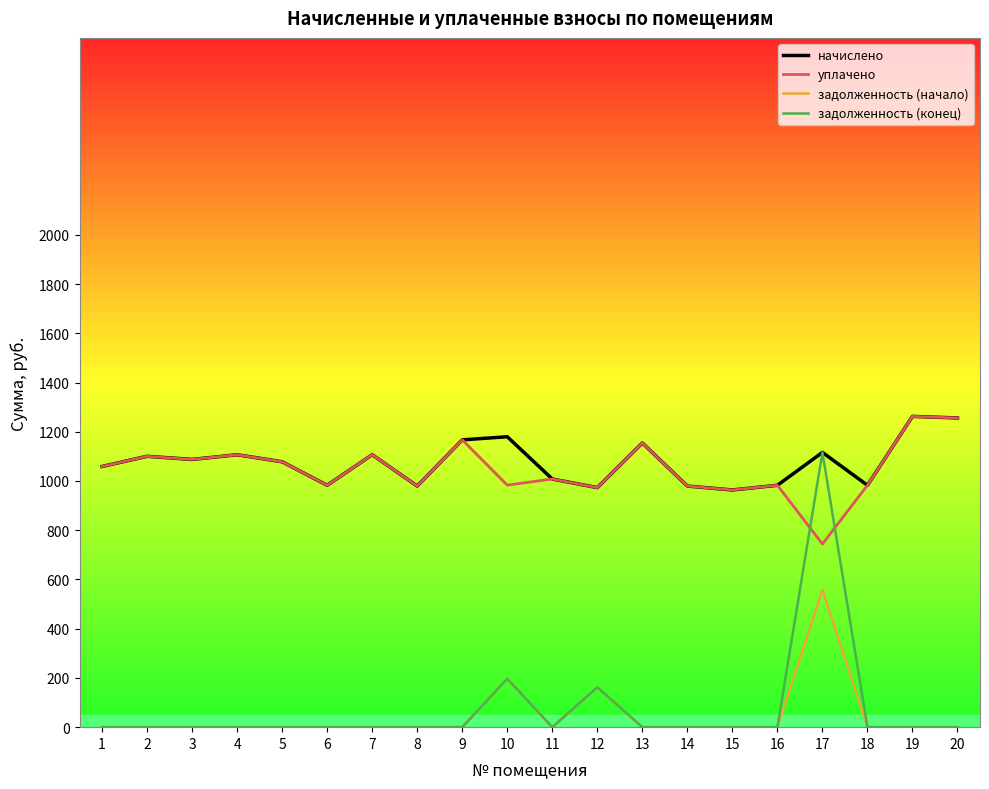

What is the total value across all series at 1?

2117.9